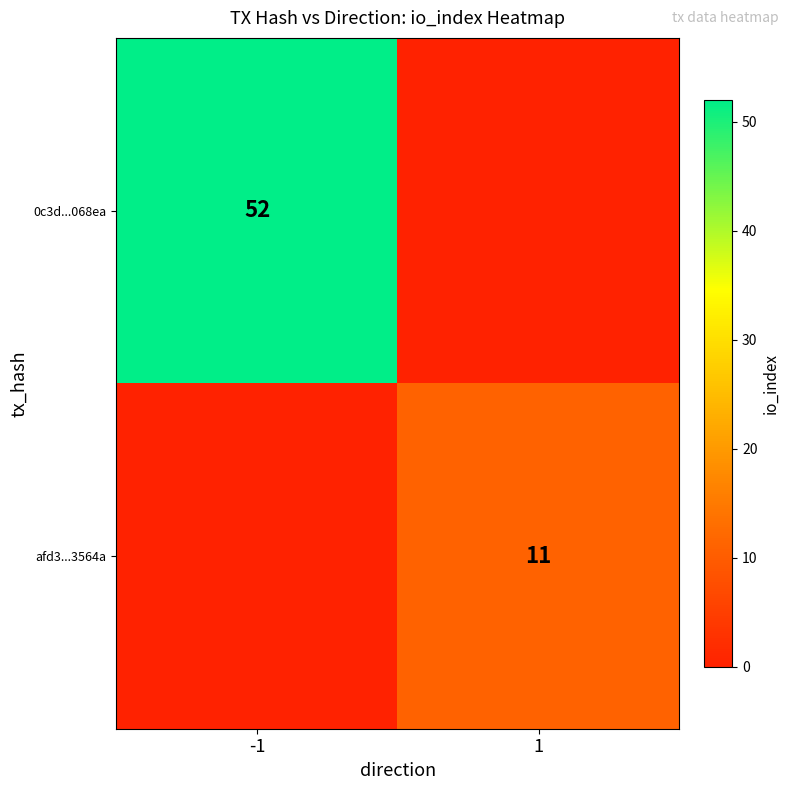

At how many categories does at least one series exceed 2?

2